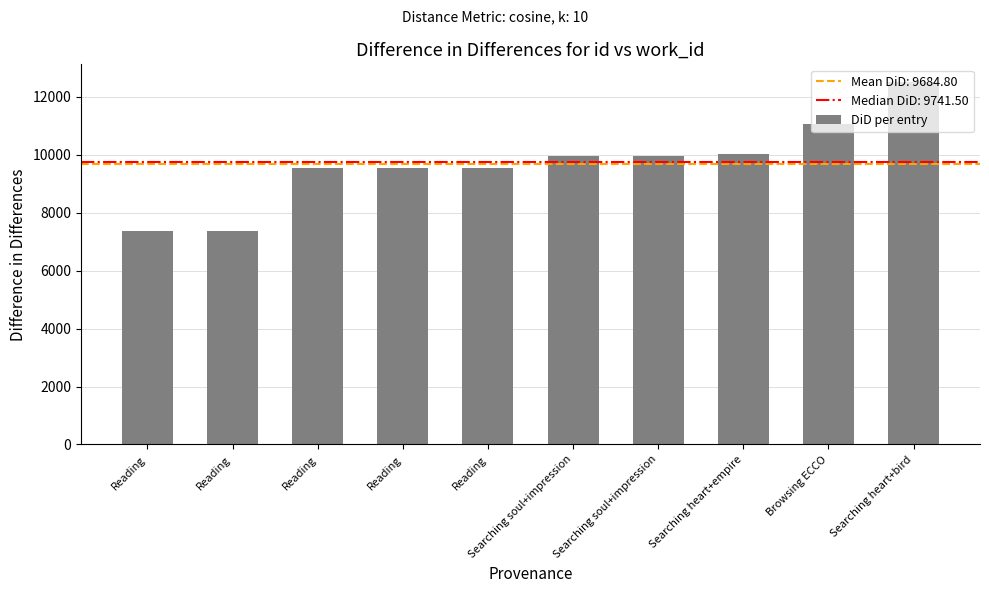

Reading left to right, what are all the values shown in this chart?

7376	7377	9538	9538	9539	9944	9956	10020	11062	12498